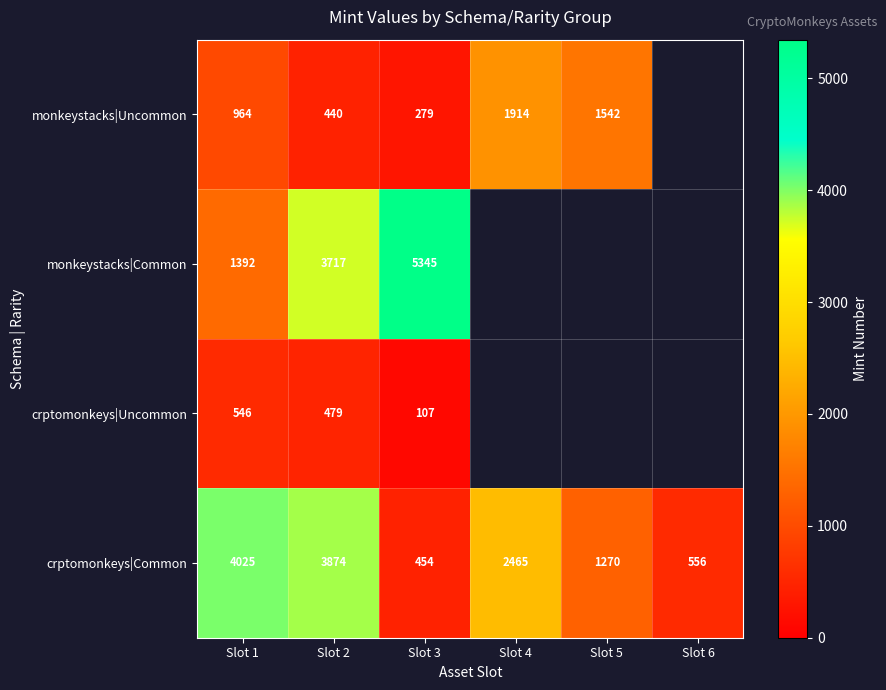

What is the average value of the crptomonkeys|Common series?

2107